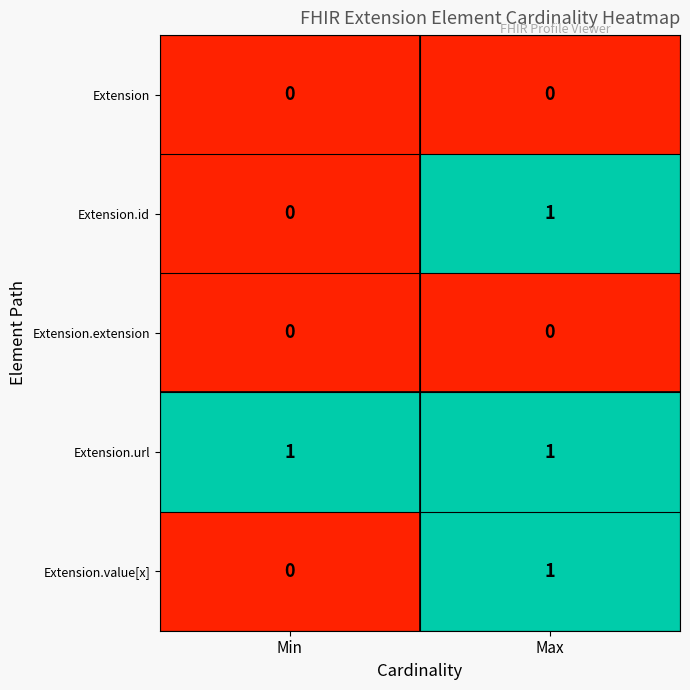

Which category has the lowest value in the Extension.id series?

Min